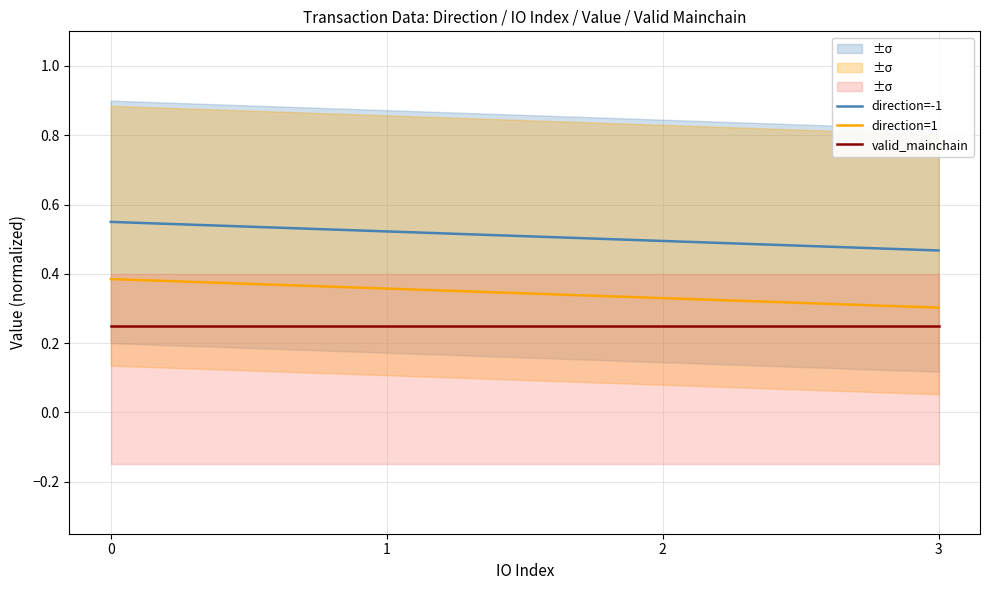

What are all the series names shown in the legend?

direction=-1, direction=1, valid_mainchain